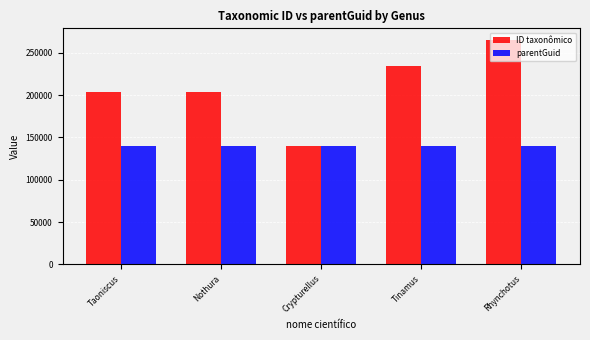

What is the smallest value displayed?

139590